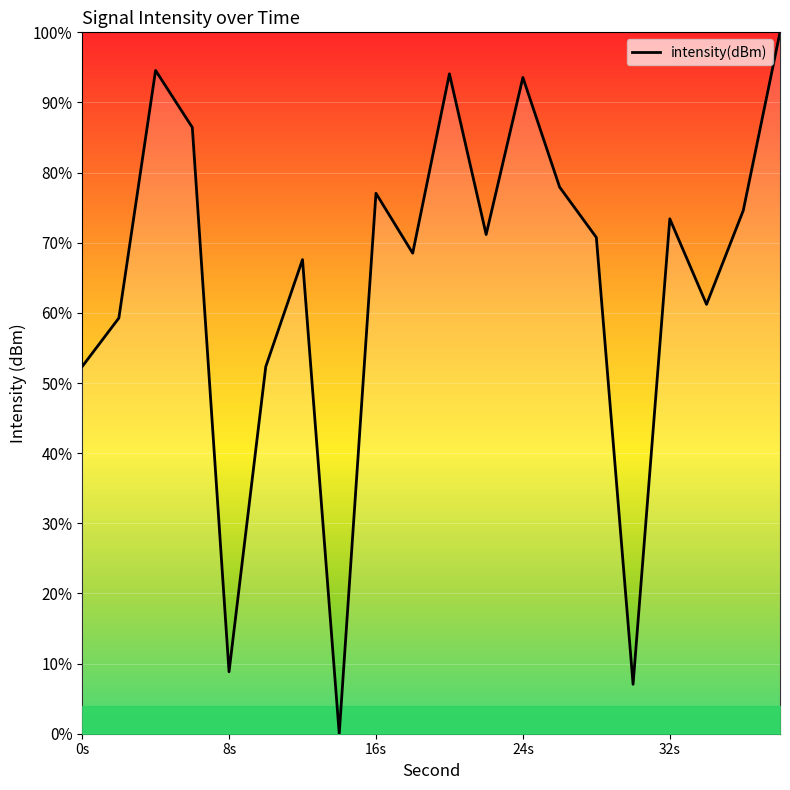

Does the chart have visible grid lines?

Yes